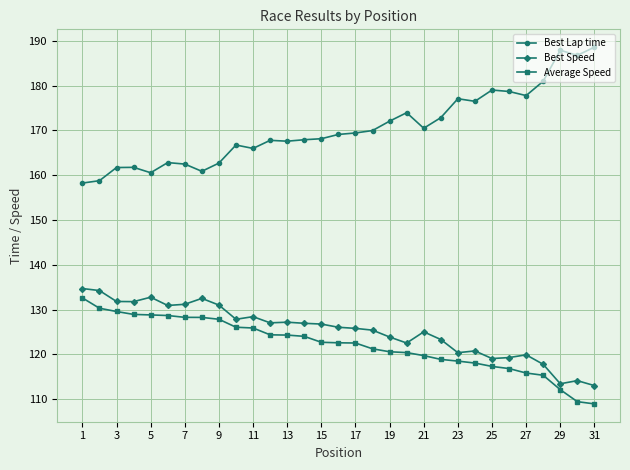

What is the minimum value shown in the chart?

109.0